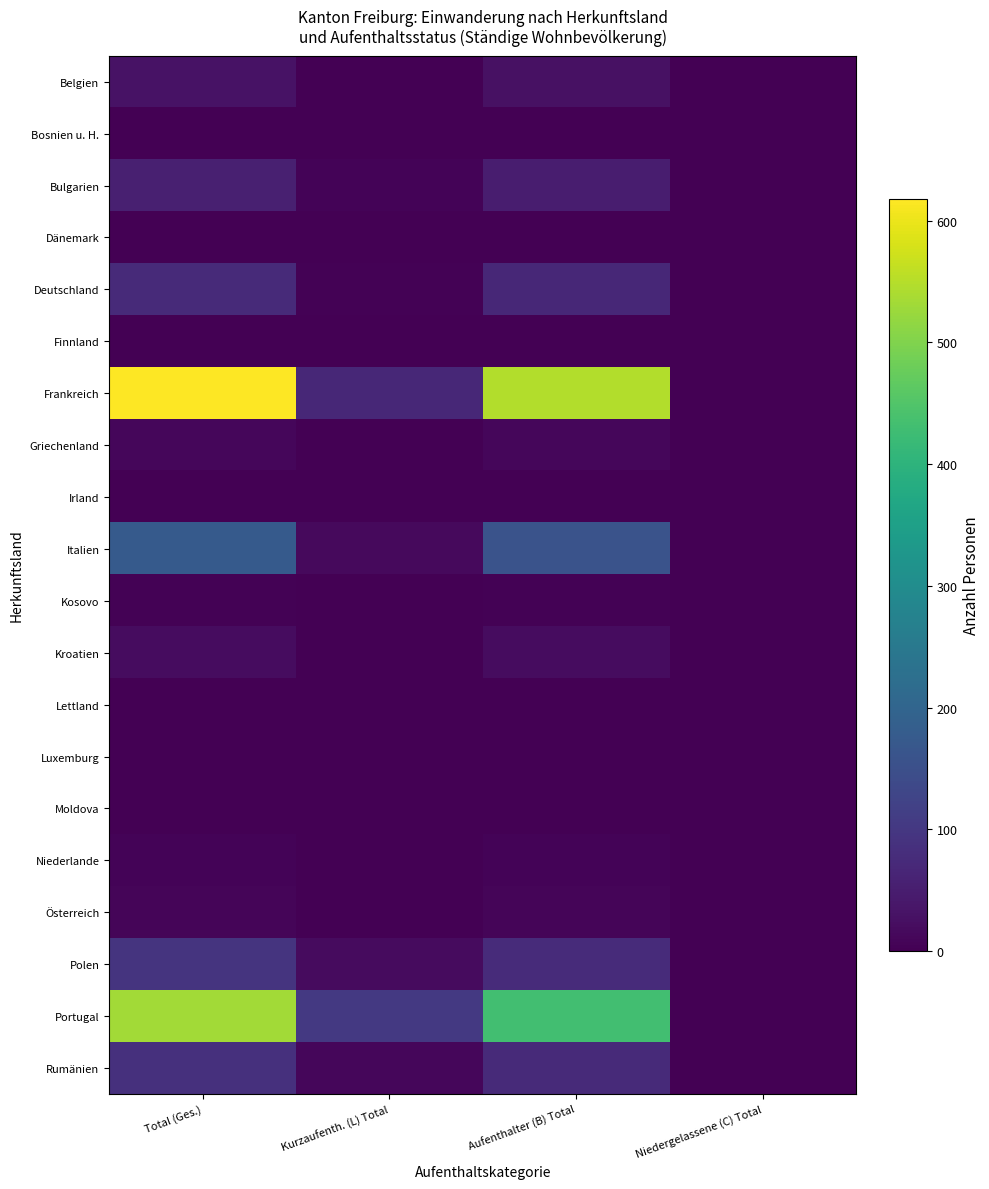

Reading right to left, list all the values displayed in this chart.

Belgien: Niedergelassene (C) Total=0	Aufenthalter (B) Total=28	Kurzaufenth. (L) Total=1	Total (Ges.)=29
Bosnien u. H.: Niedergelassene (C) Total=0	Aufenthalter (B) Total=1	Kurzaufenth. (L) Total=0	Total (Ges.)=1
Bulgarien: Niedergelassene (C) Total=0	Aufenthalter (B) Total=50	Kurzaufenth. (L) Total=5	Total (Ges.)=55
Dänemark: Niedergelassene (C) Total=0	Aufenthalter (B) Total=2	Kurzaufenth. (L) Total=0	Total (Ges.)=2
Deutschland: Niedergelassene (C) Total=2	Aufenthalter (B) Total=68	Kurzaufenth. (L) Total=3	Total (Ges.)=73
Finnland: Niedergelassene (C) Total=0	Aufenthalter (B) Total=2	Kurzaufenth. (L) Total=0	Total (Ges.)=2
Frankreich: Niedergelassene (C) Total=2	Aufenthalter (B) Total=547	Kurzaufenth. (L) Total=69	Total (Ges.)=618
Griechenland: Niedergelassene (C) Total=0	Aufenthalter (B) Total=12	Kurzaufenth. (L) Total=0	Total (Ges.)=12
Irland: Niedergelassene (C) Total=0	Aufenthalter (B) Total=2	Kurzaufenth. (L) Total=0	Total (Ges.)=2
Italien: Niedergelassene (C) Total=1	Aufenthalter (B) Total=158	Kurzaufenth. (L) Total=15	Total (Ges.)=174
Kosovo: Niedergelassene (C) Total=0	Aufenthalter (B) Total=4	Kurzaufenth. (L) Total=0	Total (Ges.)=4
Kroatien: Niedergelassene (C) Total=0	Aufenthalter (B) Total=20	Kurzaufenth. (L) Total=0	Total (Ges.)=20
Lettland: Niedergelassene (C) Total=0	Aufenthalter (B) Total=1	Kurzaufenth. (L) Total=0	Total (Ges.)=1
Luxemburg: Niedergelassene (C) Total=0	Aufenthalter (B) Total=2	Kurzaufenth. (L) Total=0	Total (Ges.)=2
Moldova: Niedergelassene (C) Total=0	Aufenthalter (B) Total=1	Kurzaufenth. (L) Total=0	Total (Ges.)=1
Niederlande: Niedergelassene (C) Total=0	Aufenthalter (B) Total=7	Kurzaufenth. (L) Total=0	Total (Ges.)=7
Österreich: Niedergelassene (C) Total=1	Aufenthalter (B) Total=8	Kurzaufenth. (L) Total=0	Total (Ges.)=9
Polen: Niedergelassene (C) Total=0	Aufenthalter (B) Total=76	Kurzaufenth. (L) Total=18	Total (Ges.)=94
Portugal: Niedergelassene (C) Total=0	Aufenthalter (B) Total=431	Kurzaufenth. (L) Total=102	Total (Ges.)=533
Rumänien: Niedergelassene (C) Total=0	Aufenthalter (B) Total=74	Kurzaufenth. (L) Total=11	Total (Ges.)=85